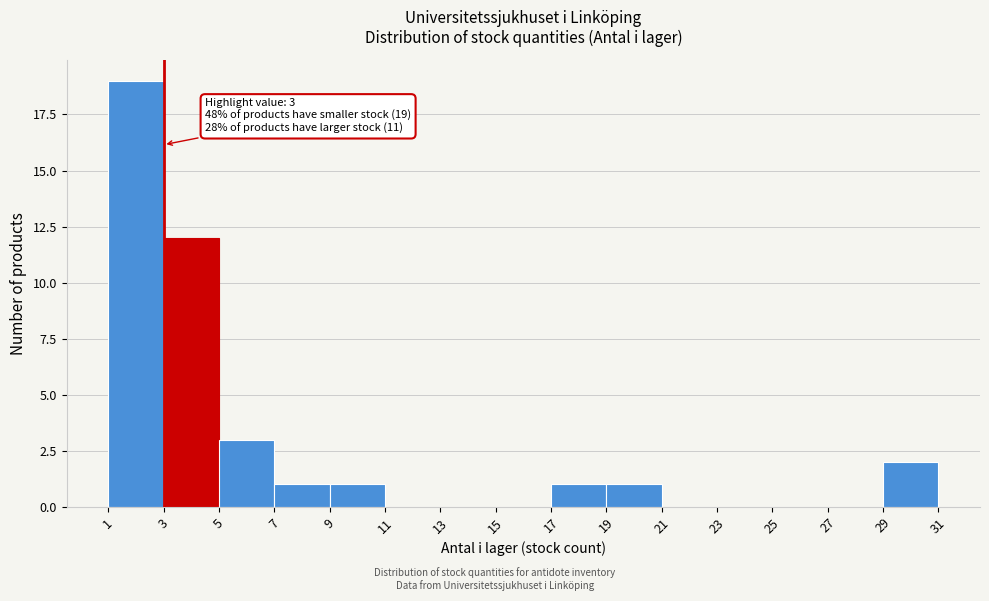

Over which range of the x-axis is the bar tallest?

1 to 3